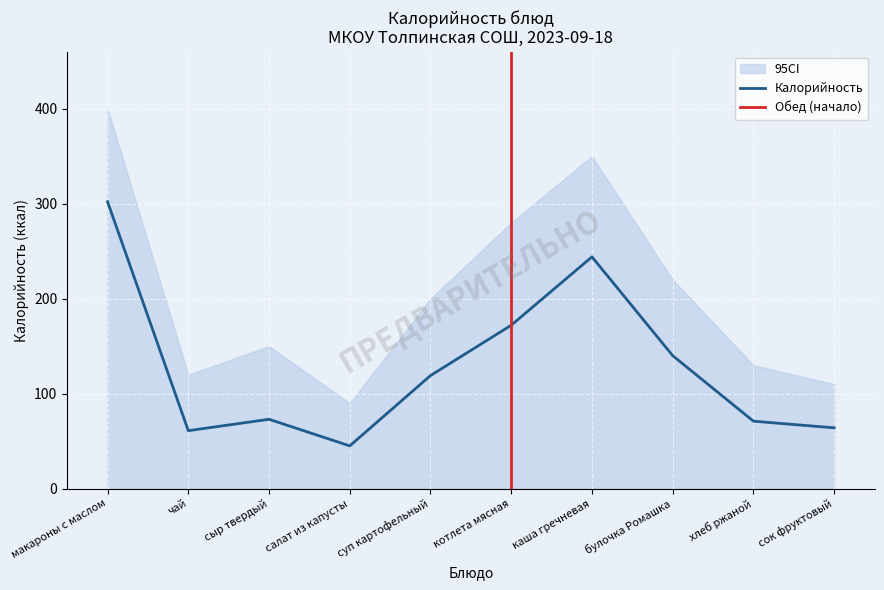

How many points are lower than both their immediate neighbors (excluding endpoints)?

2